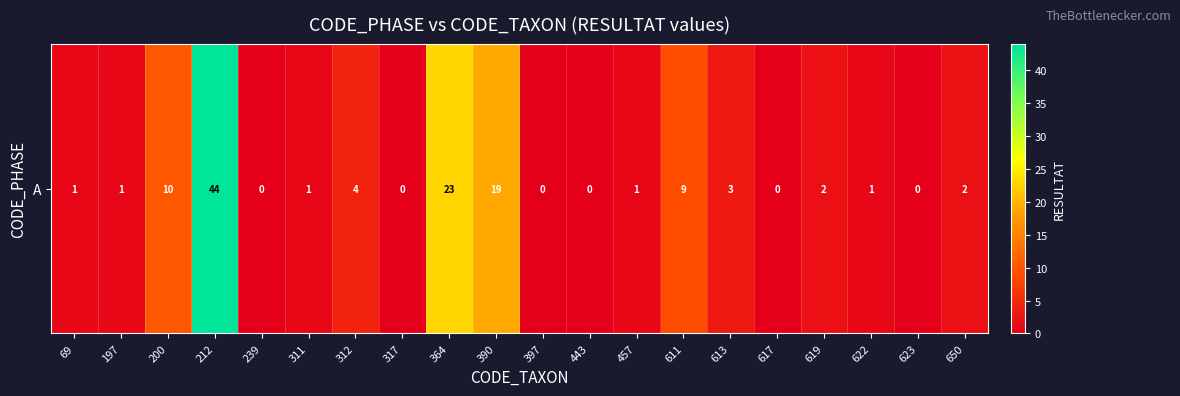

What is the maximum value shown in the chart?

44